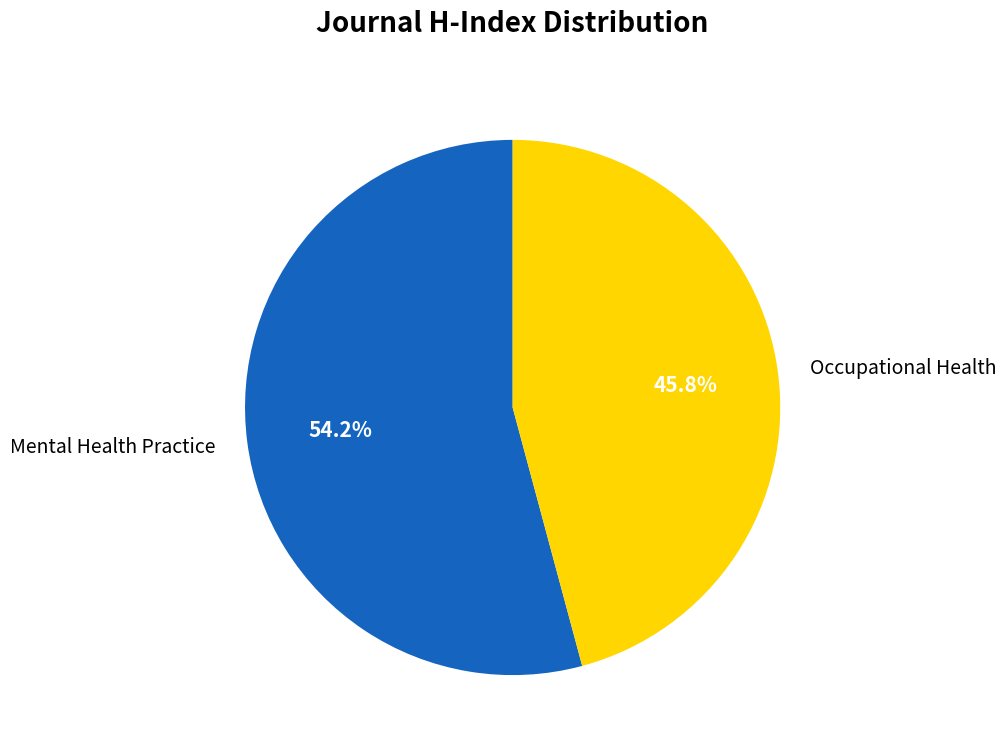

What is the majority slice?

Mental Health Practice